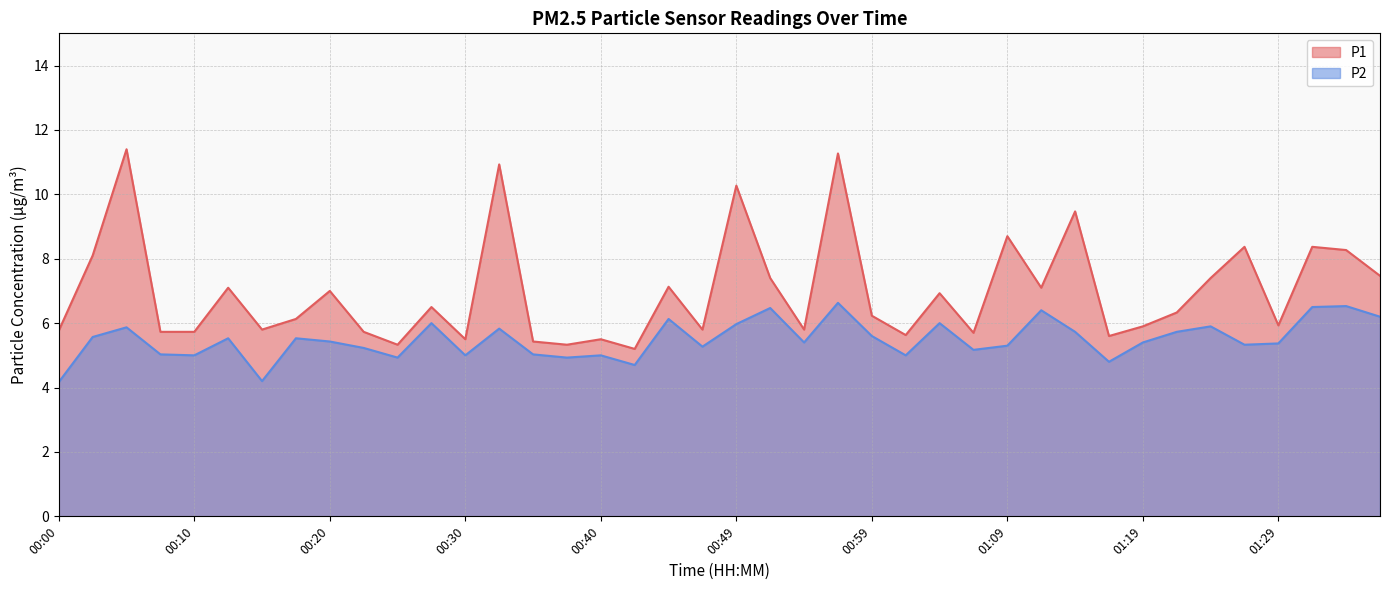

True or false: P1 has more than 2 points higher than both neighbors.

True